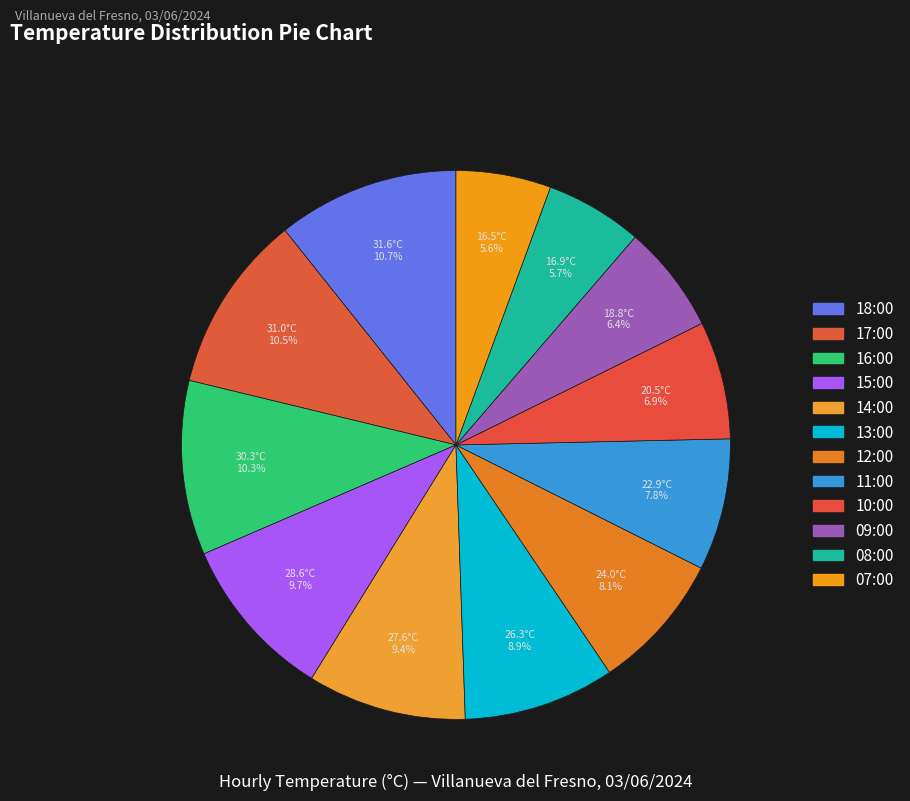

What is the change in value from 12:00 to 10:00?

-3.5